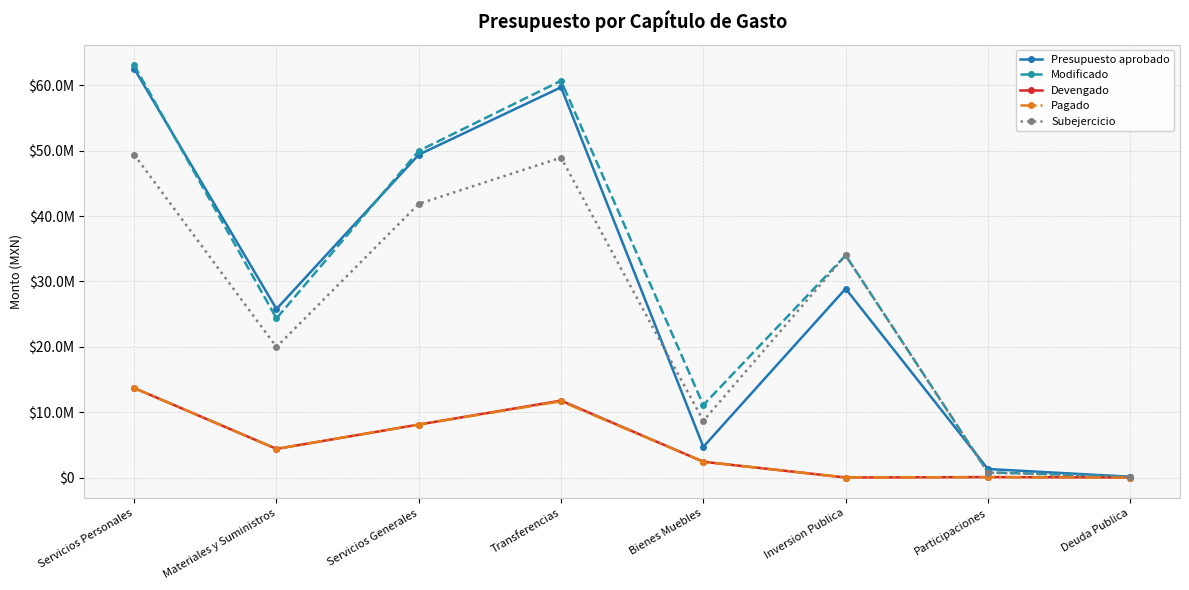

Rank the categories by Modificado value from lowest to highest.

Deuda Publica, Participaciones, Bienes Muebles, Materiales y Suministros, Inversion Publica, Servicios Generales, Transferencias, Servicios Personales